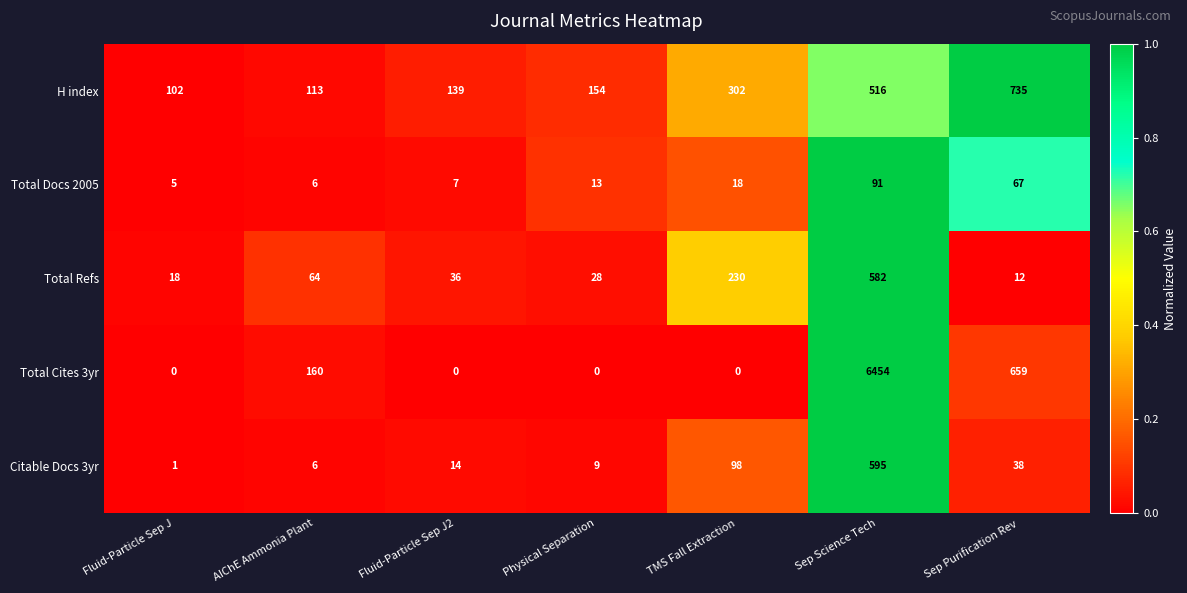

Which series changed the most between Fluid-Particle Sep J and Fluid-Particle Sep J2?

H index